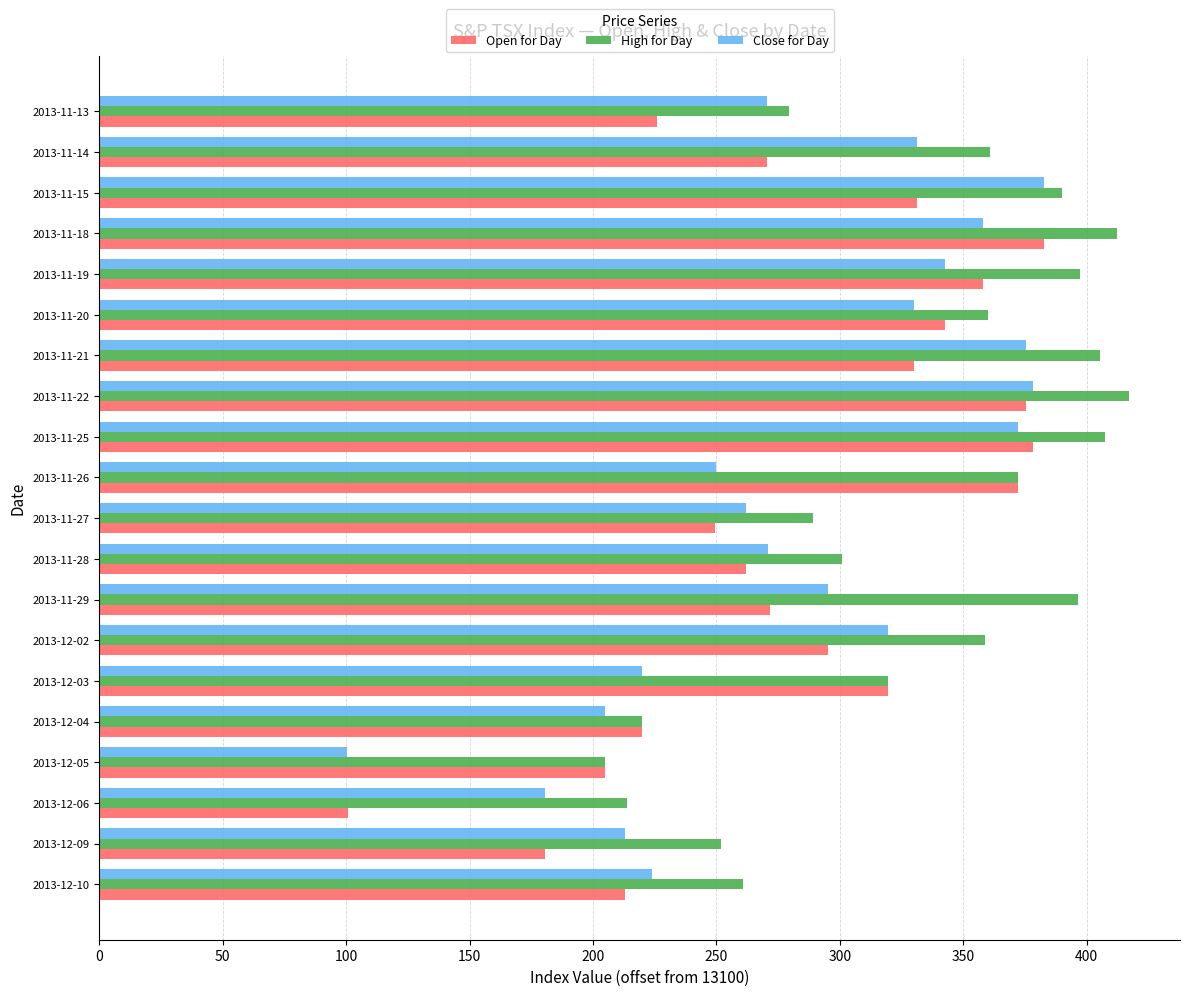

At how many categories does at least one series exceed 199?

20